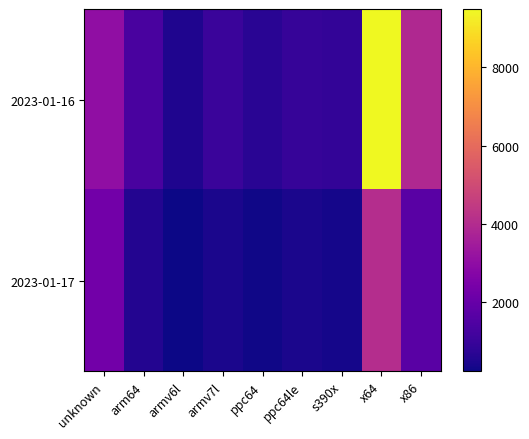

Rank the series by their maximum value, from highest to lowest.

2023-01-16, 2023-01-17